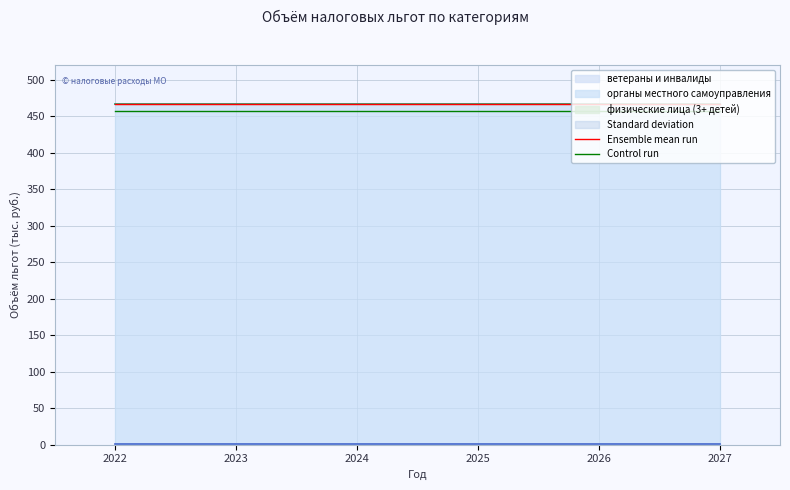

What is the spread (max minus min) of values at 2027?

9.3